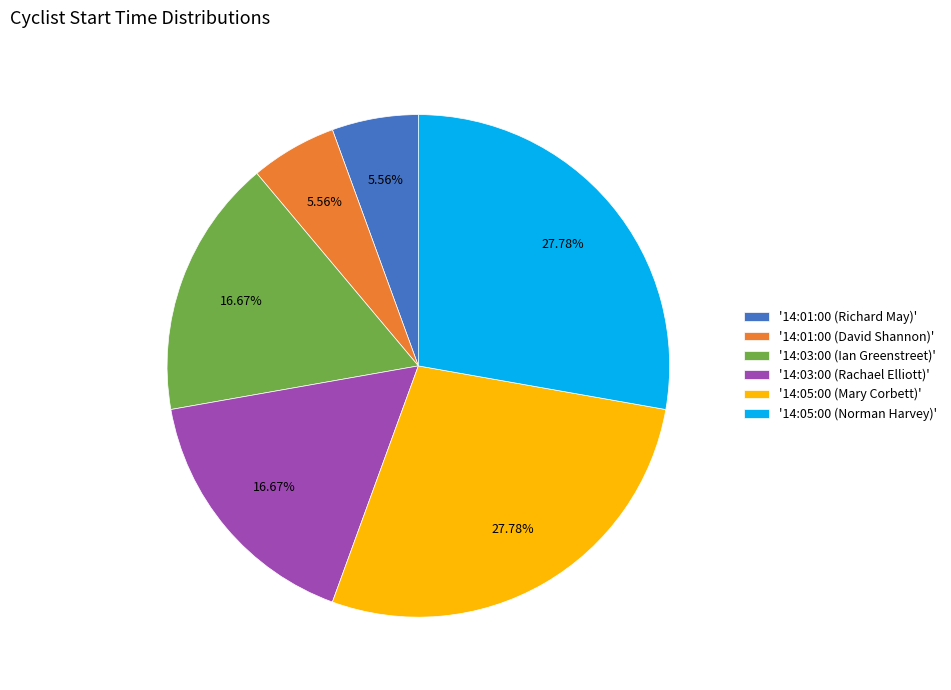

Is there any slice that represents more than half of the pie?

No